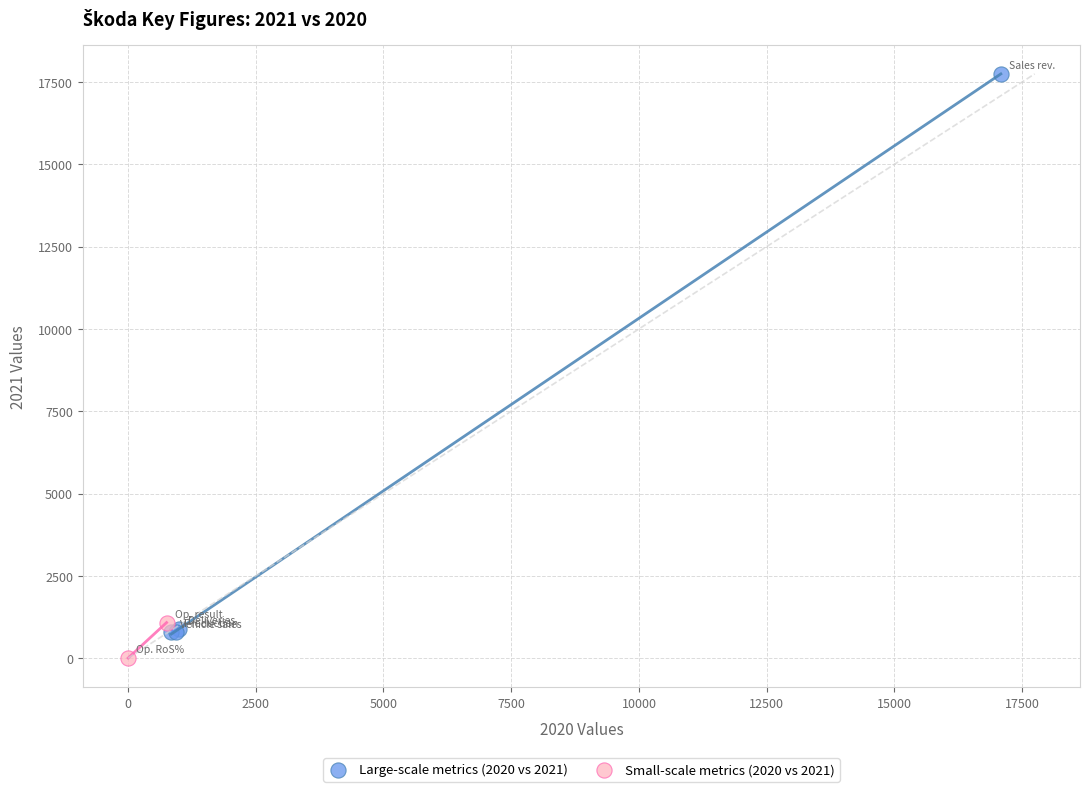

Which series has the widest spread of Y values?

Large-scale metrics (2020 vs 2021)